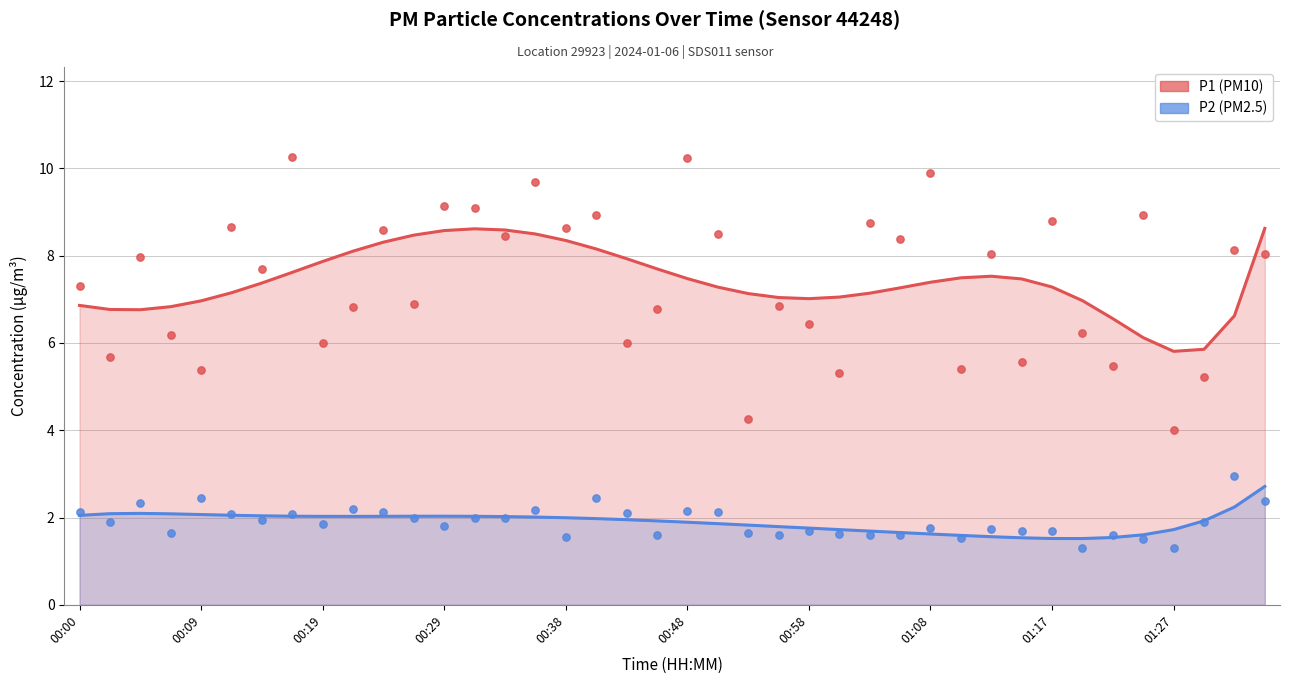

Which series has the largest Y range (max minus min)?

P1